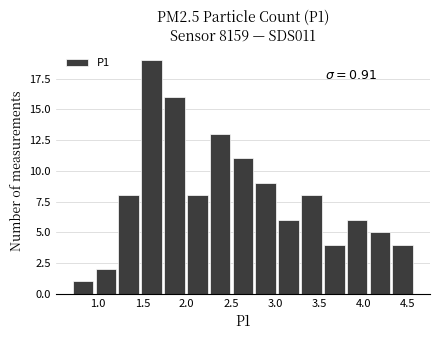

Over which range of the x-axis is the bar tallest?

1.45 to 1.75